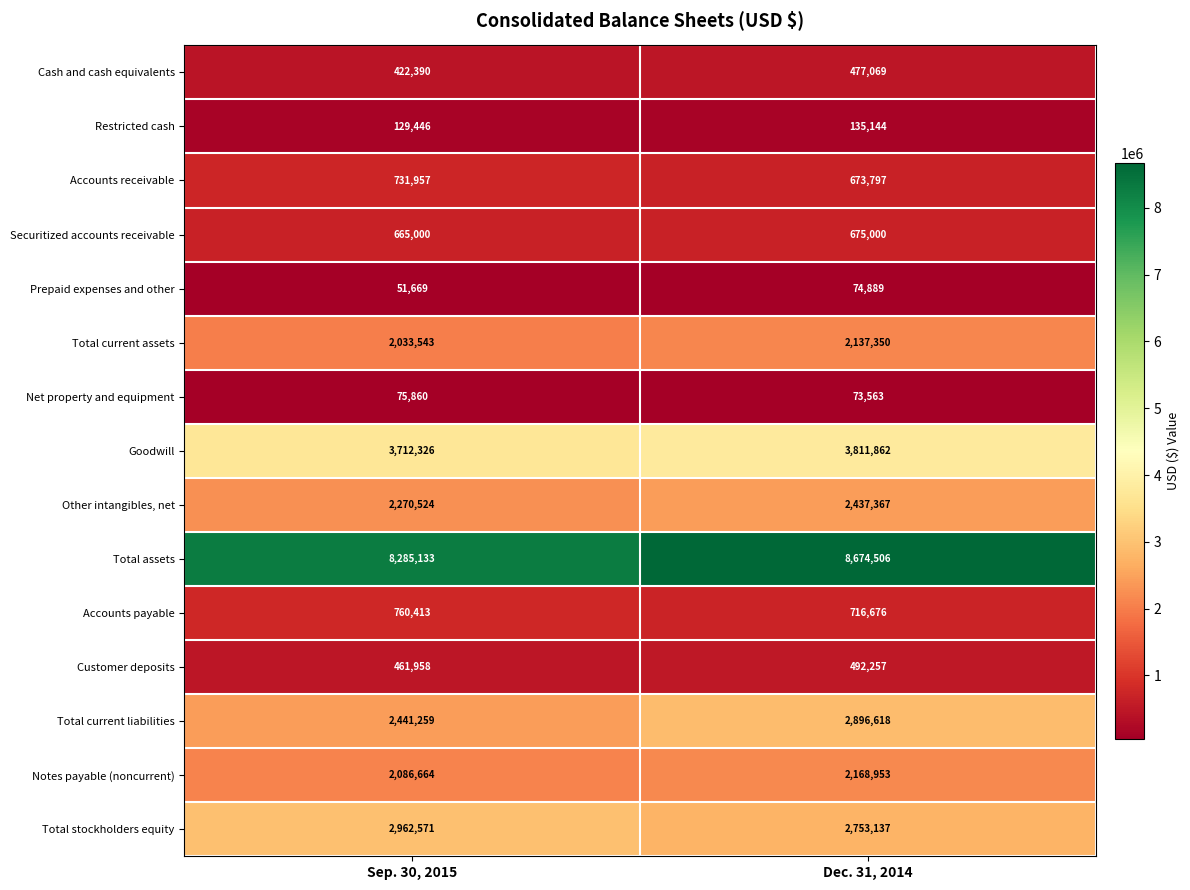

How many categories are shown in the chart?

2